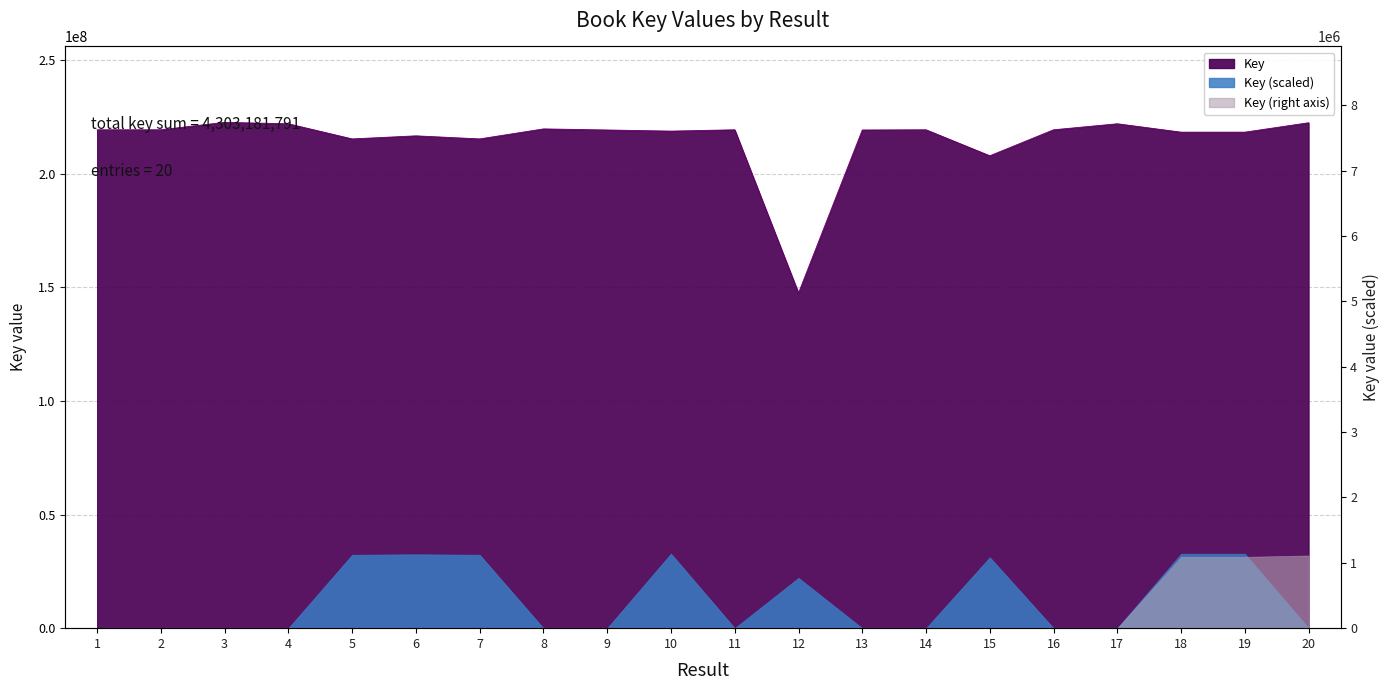

What is the average value?

215159090